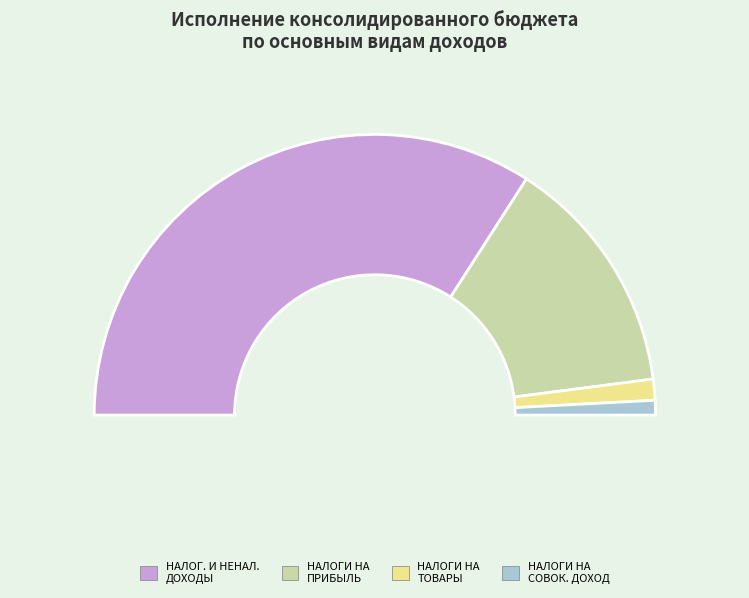

Approximately how many times larger is the value at НАЛОГОВЫЕ И НЕНАЛОГОВЫЕ ДОХОДЫ compared to НАЛОГИ НА ТОВАРЫ (РАБОТЫ, УСЛУГИ)?

28.3